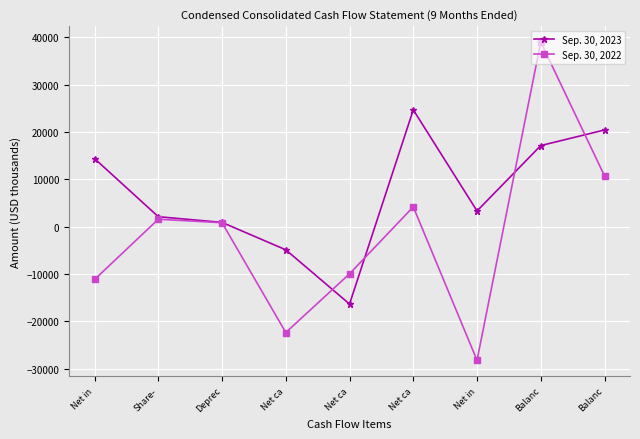

What is the sum of the Sep. 30, 2023 values at Net ca and Balanc?

742